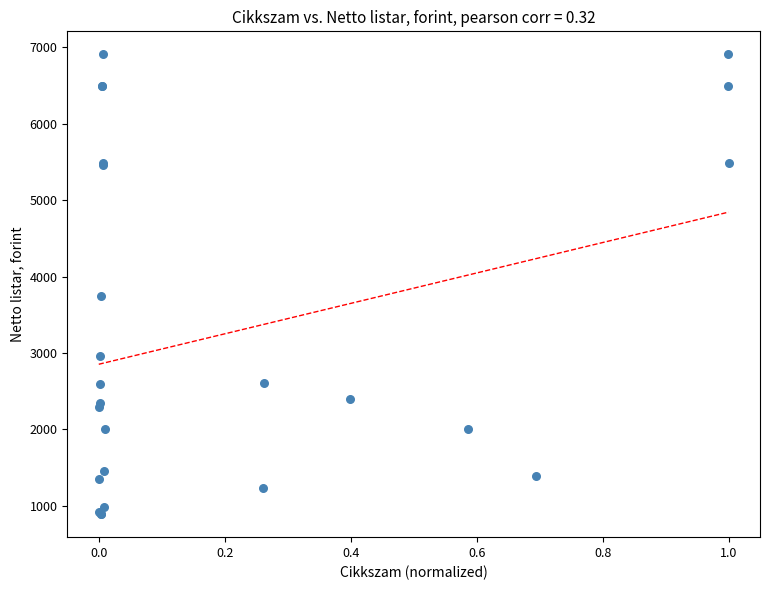

What Y value in the scatter plot is closest to 3900?

3750